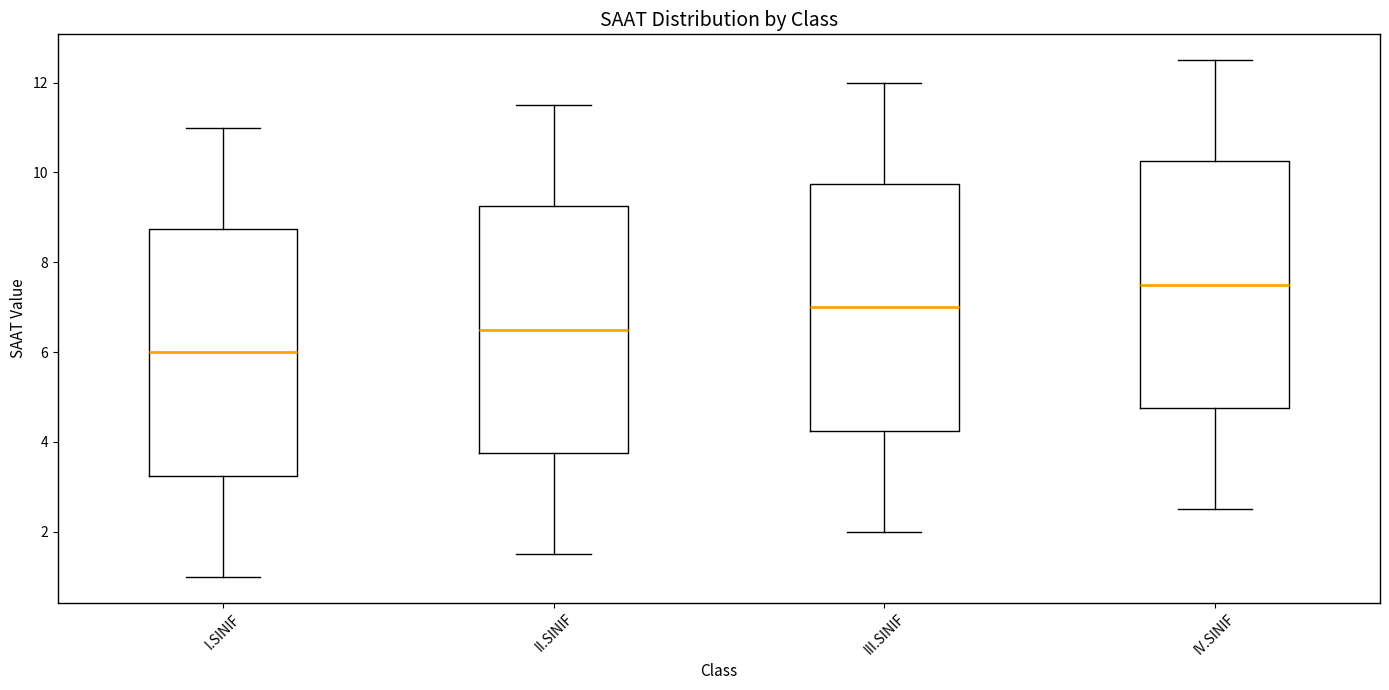

Which box has the lowest median line?

I.SINIF